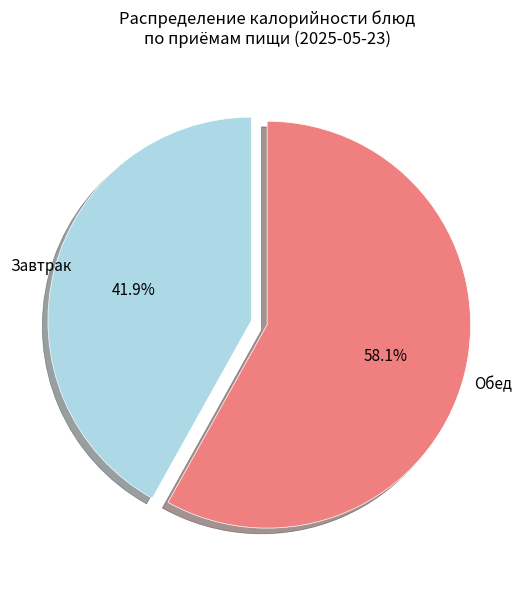

Is there a majority slice in this chart?

Yes